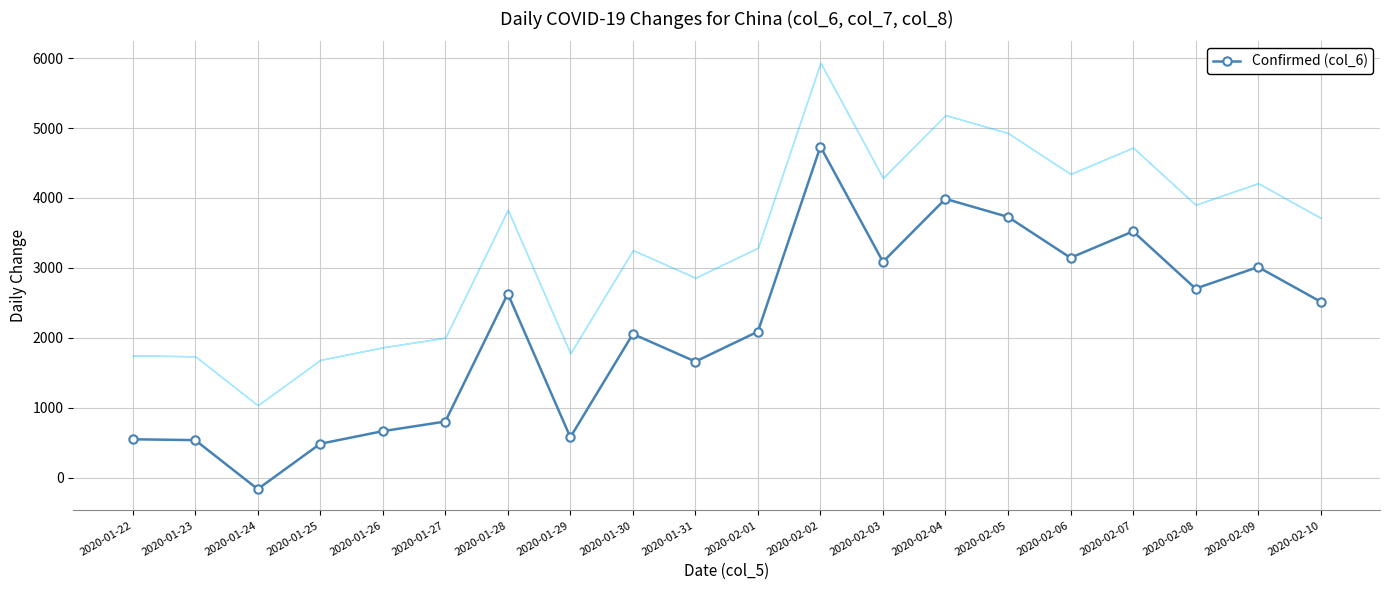

True or false: the data shows 801 at 2020-01-27.

True